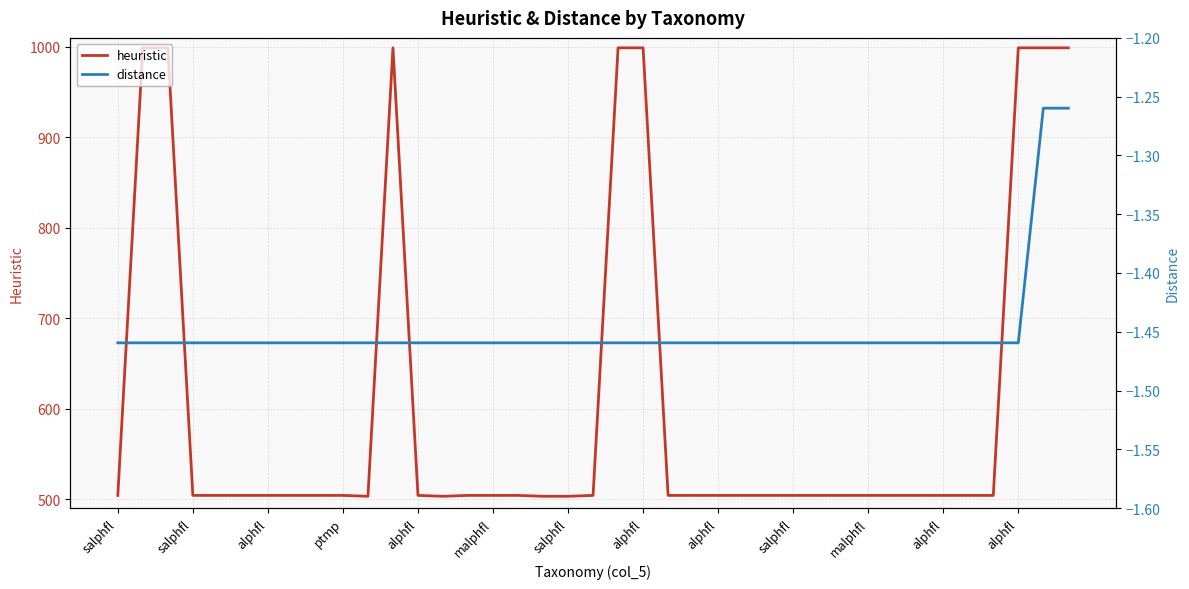

How many lines are shown in the chart?

2